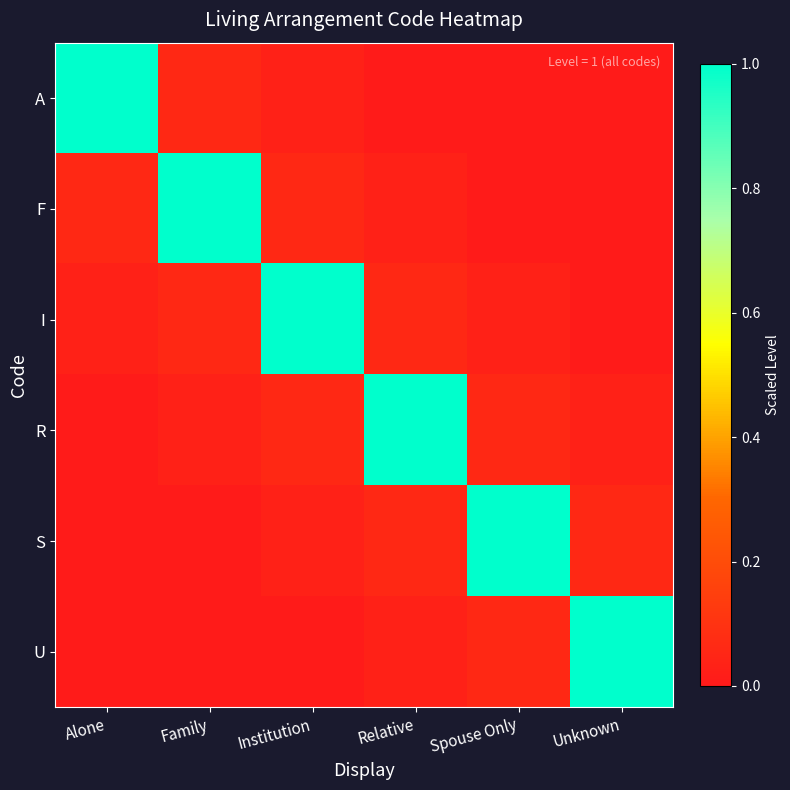

What is the spread (max minus min) of values at Alone?

1.0